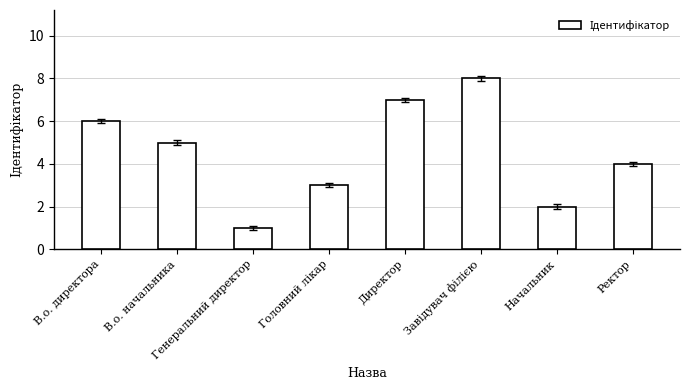

How many data points does each series have?

8